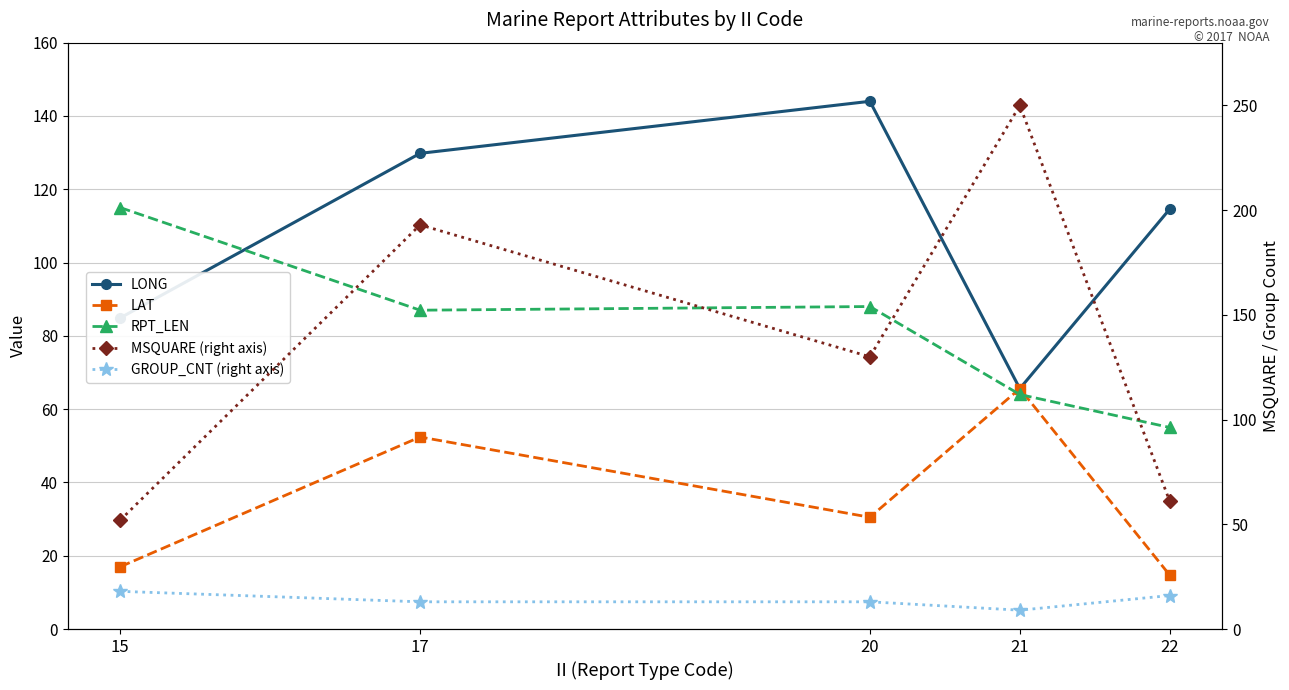

At 17, list the series in order from smallest to largest.

GROUP_CNT (right axis), LAT, RPT_LEN, LONG, MSQUARE (right axis)